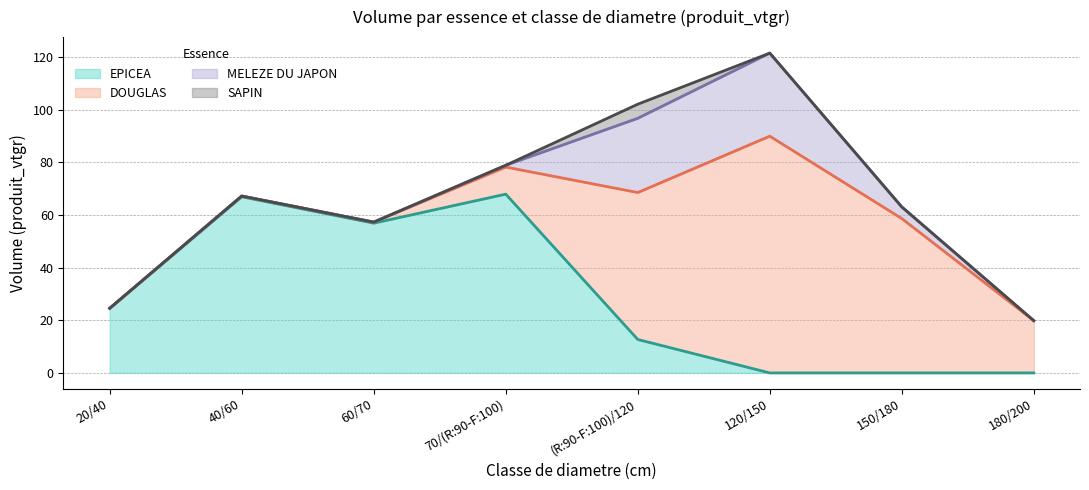

List the series in order of their peak value, lowest first.

SAPIN, MELEZE DU JAPON, EPICEA, DOUGLAS